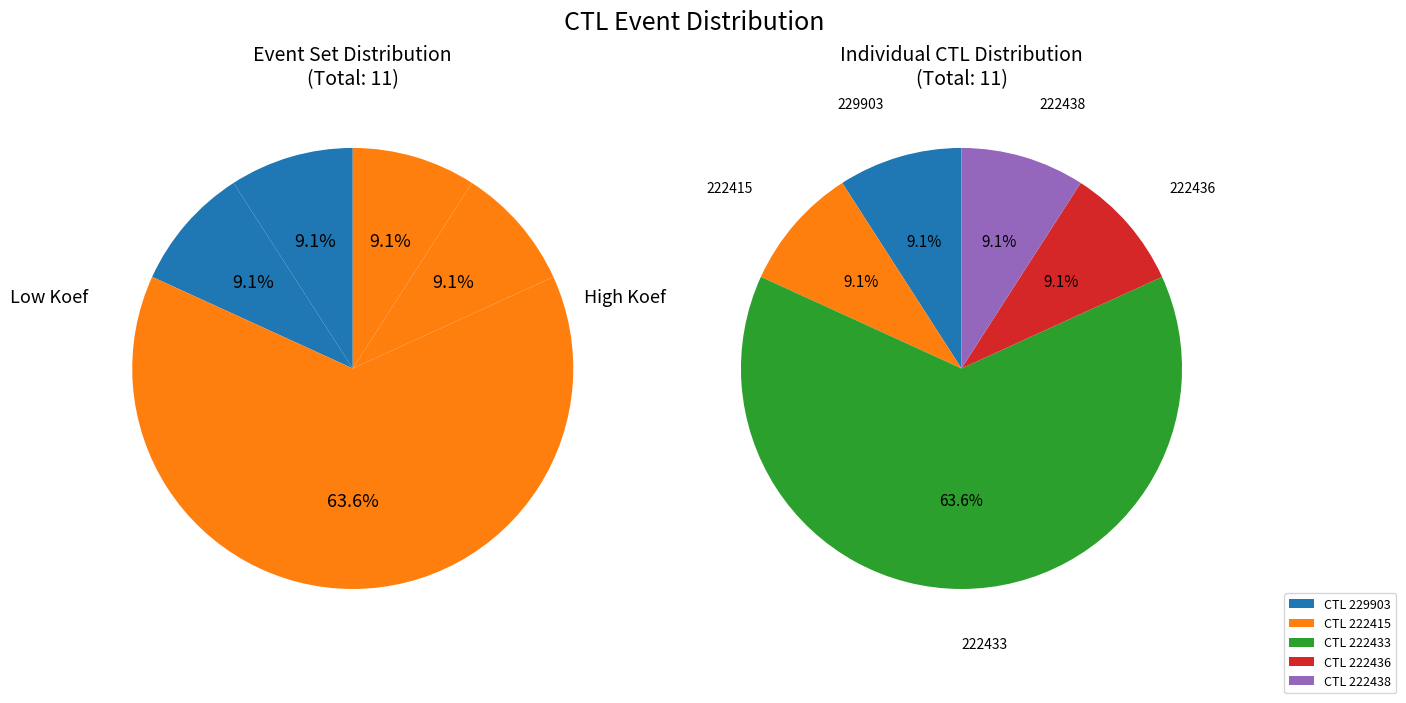

How many segments does this pie chart have?

5